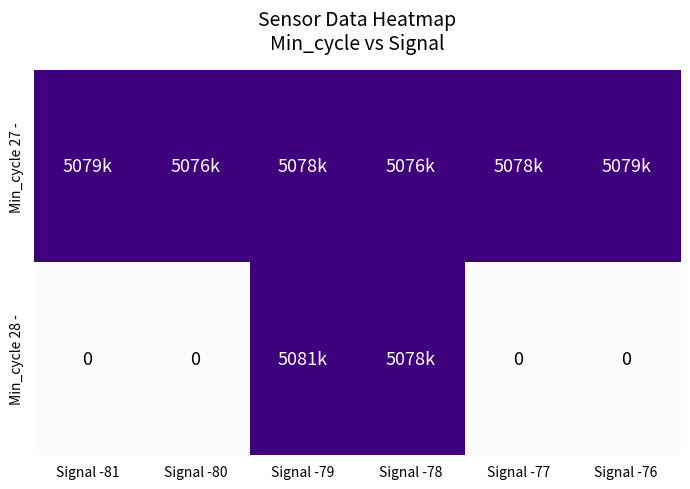

What is the difference between the Min_cycle 28 - values at Signal -78 and Signal -80?

5078894